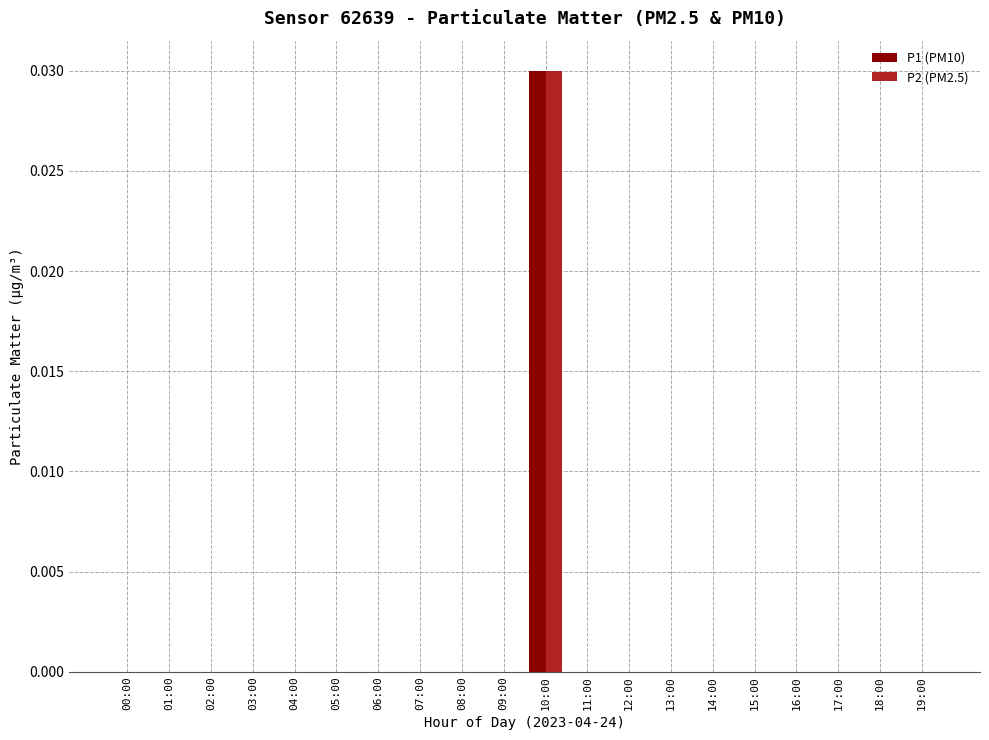

True or false: P1 (PM10) has a value of 0.0 at 01:00.

True